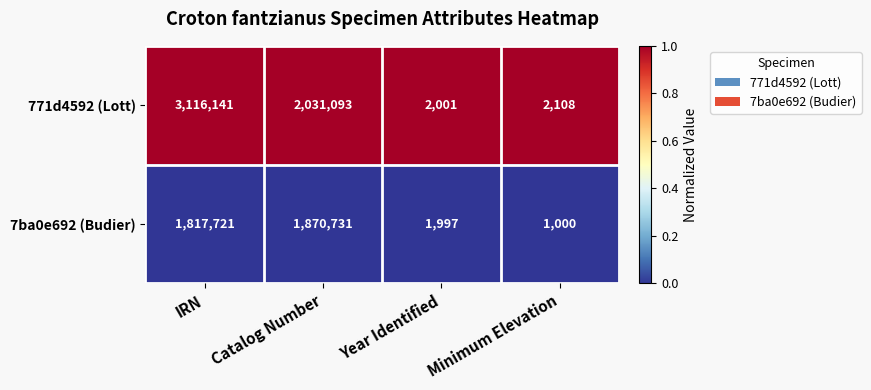

At which category does the chart reach its minimum across all series?

Minimum Elevation